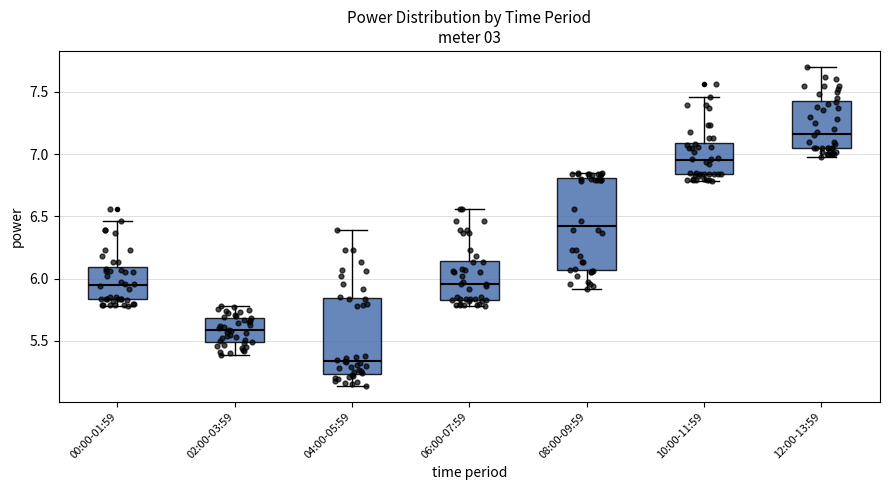

Reading left to right, read every box against the y-axis: the position of its median line, the range the box covers, and the ends of its whiskers. The values are not printed on the chart, so give them approximately, as read against the axis.

00:00-01:59: median 5.95, box 5.85 to 6.10, whiskers 5.80 to 6.45
02:00-03:59: median 5.60, box 5.50 to 5.70, whiskers 5.40 to 5.80
04:00-05:59: median 5.35, box 5.25 to 5.85, whiskers 5.15 to 6.40
06:00-07:59: median 5.95, box 5.85 to 6.15, whiskers 5.80 to 6.55
08:00-09:59: median 6.45, box 6.05 to 6.80, whiskers 5.90 to 6.85
10:00-11:59: median 6.95, box 6.85 to 7.10, whiskers 6.80 to 7.45
12:00-13:59: median 7.15, box 7.05 to 7.45, whiskers 7.00 to 7.70